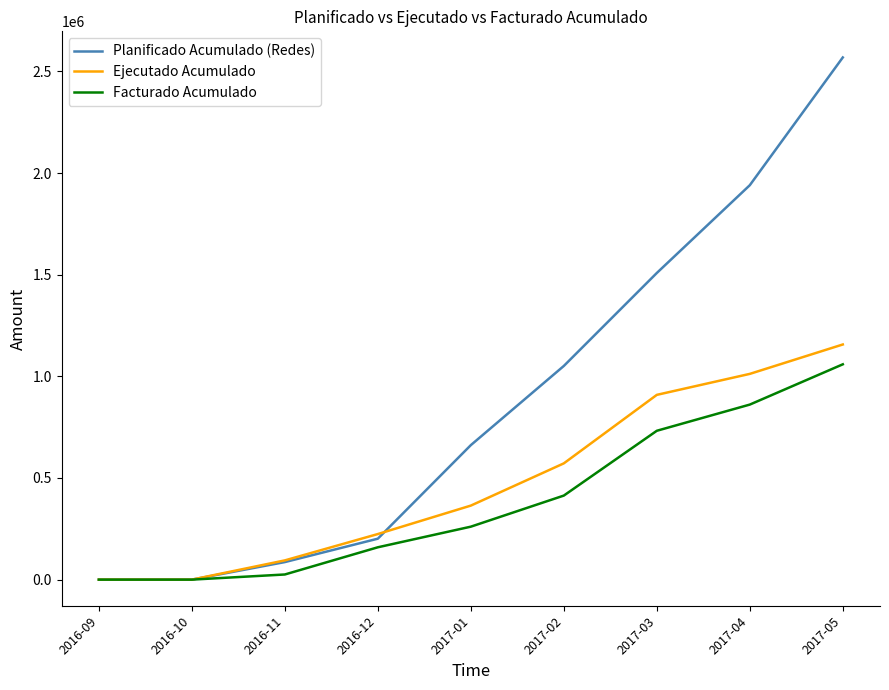

Where is Ejecutado Acumulado nearest to the value 578399?

2017-02